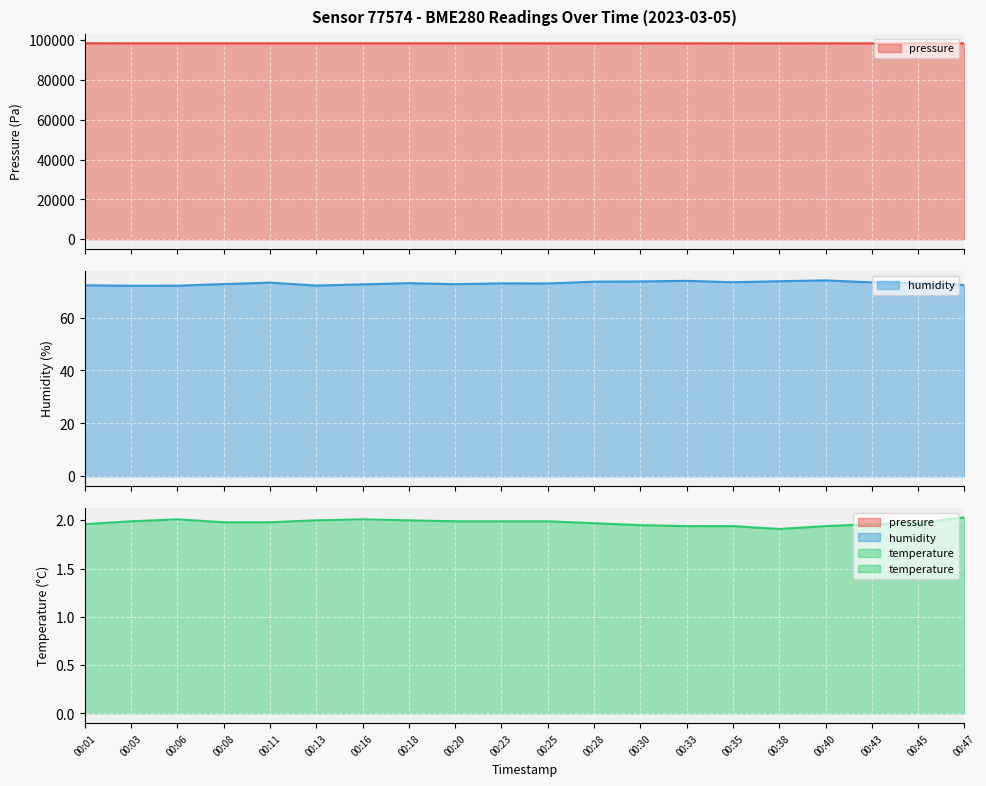

The value of humidity at 00:43 is 73.3. True or false?

True